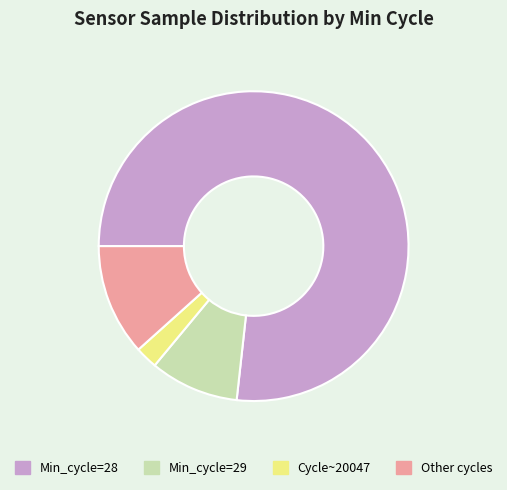

Between Other cycles and Min_cycle=28, which is larger?

Min_cycle=28